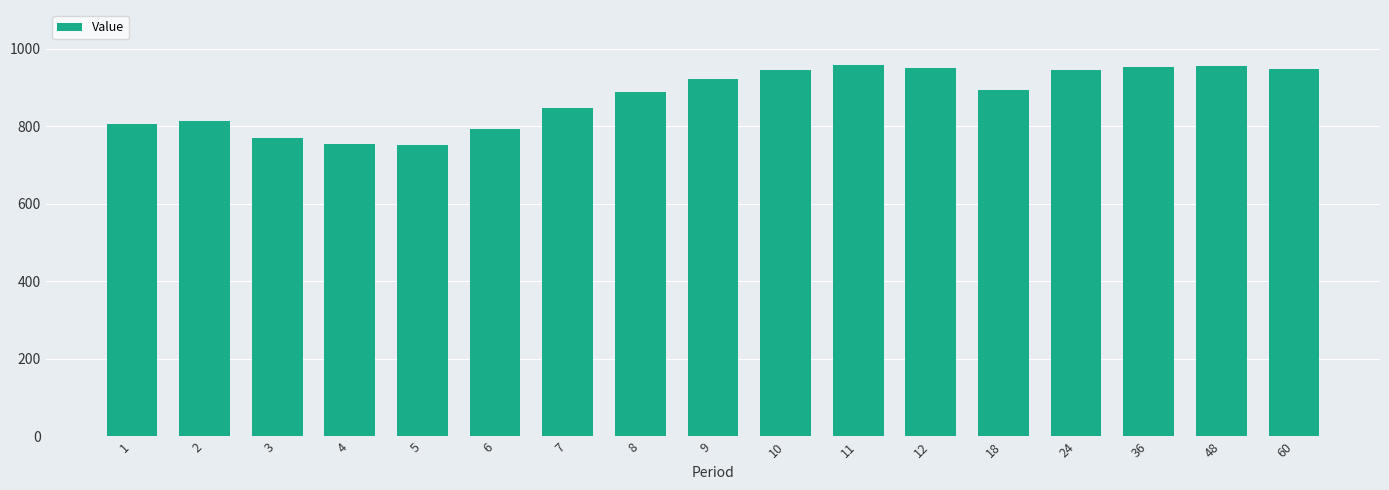

What is the minimum value shown in the chart?

751.5